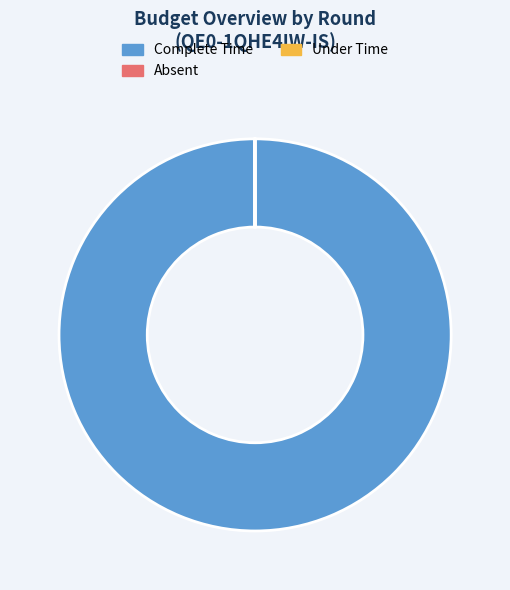

Does any single category account for the majority?

Yes